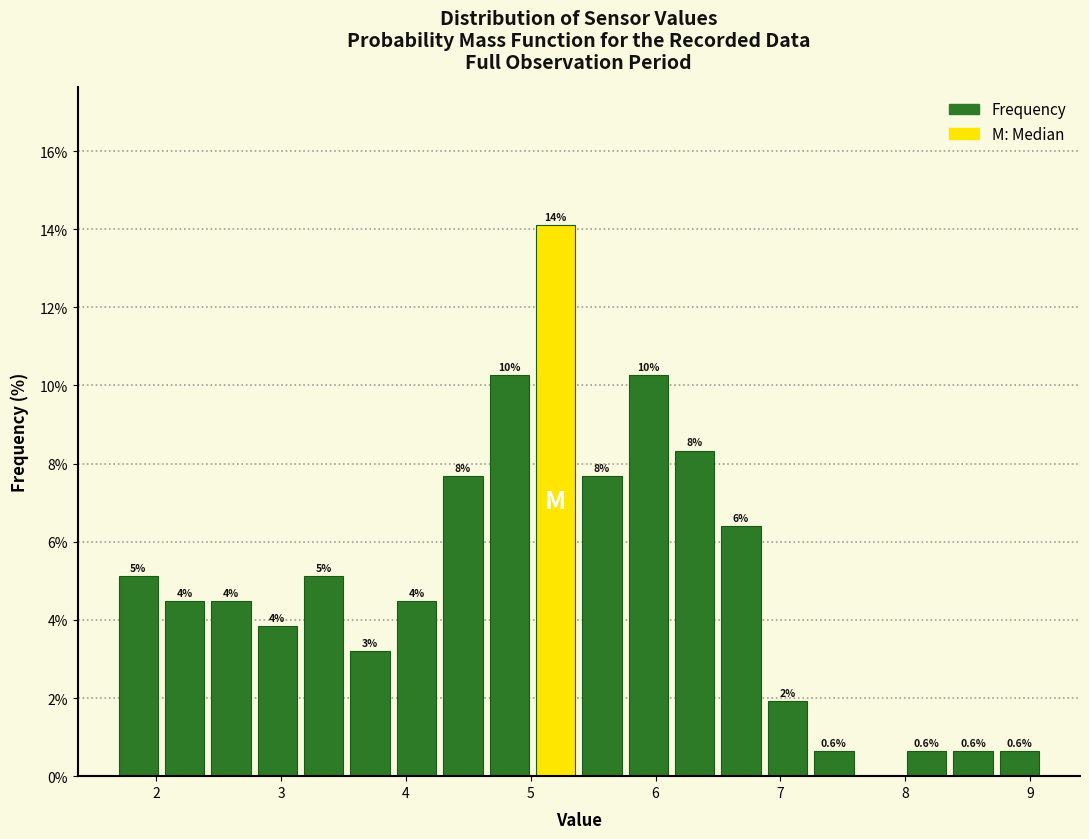

Read against the x-axis, roughly where is the centre of the tallest bar?

5.2